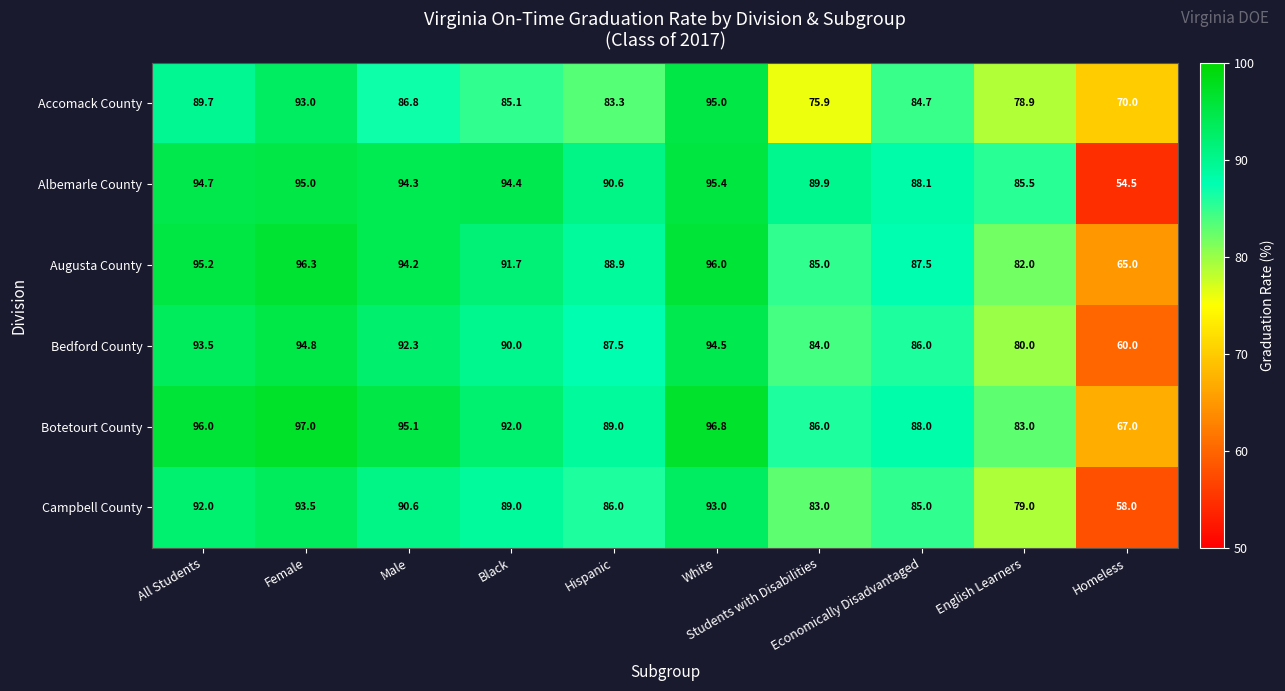

List the series in order of their peak value, highest first.

Botetourt County, Augusta County, Albemarle County, Accomack County, Bedford County, Campbell County